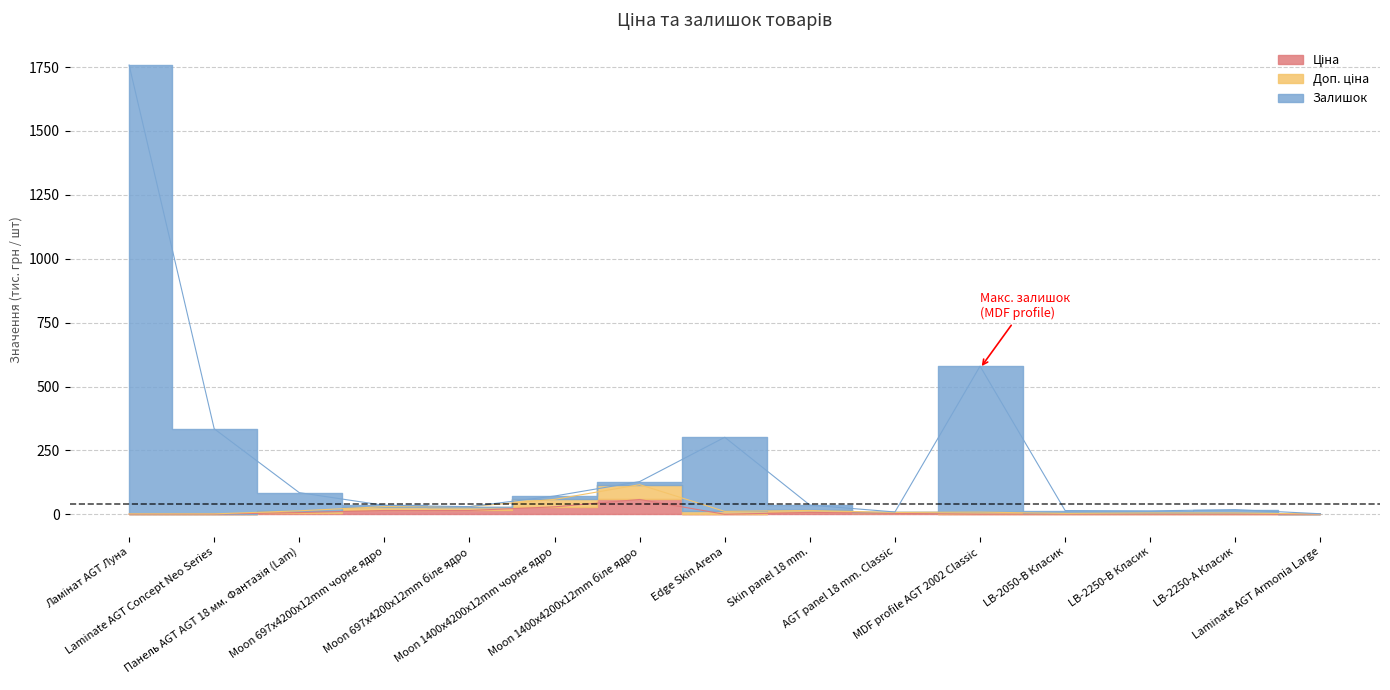

How many data points does each series have?

15